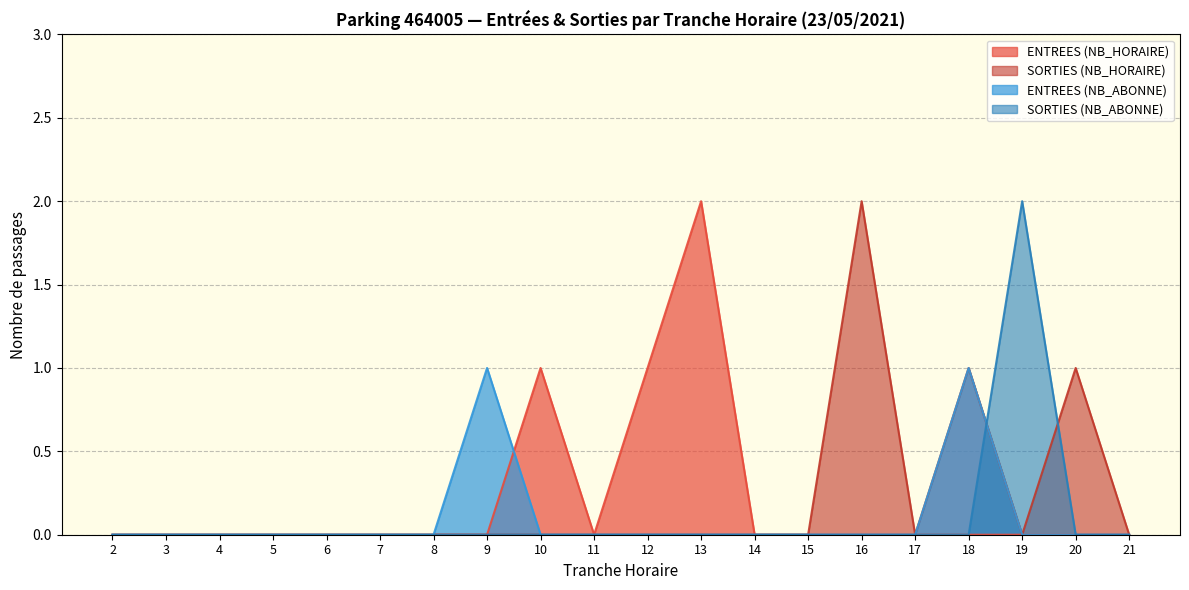

Reading left to right, transcribe all the data shown in this chart.

ENTREES (NB_HORAIRE): 2=0	3=0	4=0	5=0	6=0	7=0	8=0	9=0	10=1	11=0	12=1	13=2	14=0	15=0	16=0	17=0	18=0	19=0	20=0	21=0
SORTIES (NB_HORAIRE): 2=0	3=0	4=0	5=0	6=0	7=0	8=0	9=0	10=0	11=0	12=0	13=0	14=0	15=0	16=2	17=0	18=1	19=0	20=1	21=0
ENTREES (NB_ABONNE): 2=0	3=0	4=0	5=0	6=0	7=0	8=0	9=1	10=0	11=0	12=0	13=0	14=0	15=0	16=0	17=0	18=1	19=0	20=0	21=0
SORTIES (NB_ABONNE): 2=0	3=0	4=0	5=0	6=0	7=0	8=0	9=0	10=0	11=0	12=0	13=0	14=0	15=0	16=0	17=0	18=0	19=2	20=0	21=0